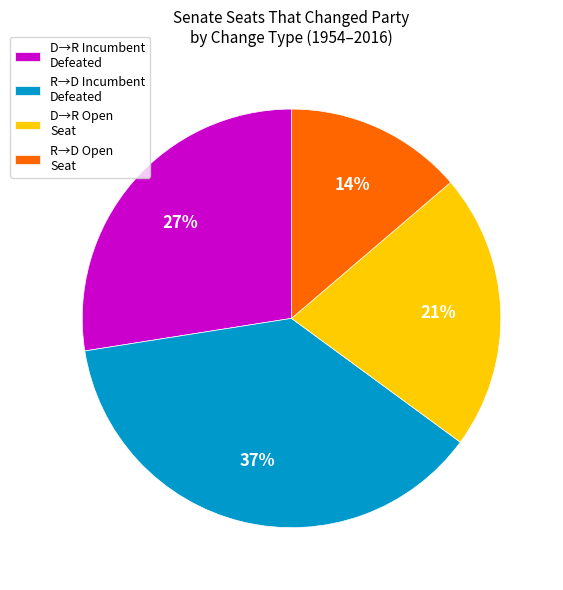

To the nearest percent, what is the average slice percentage?

25%